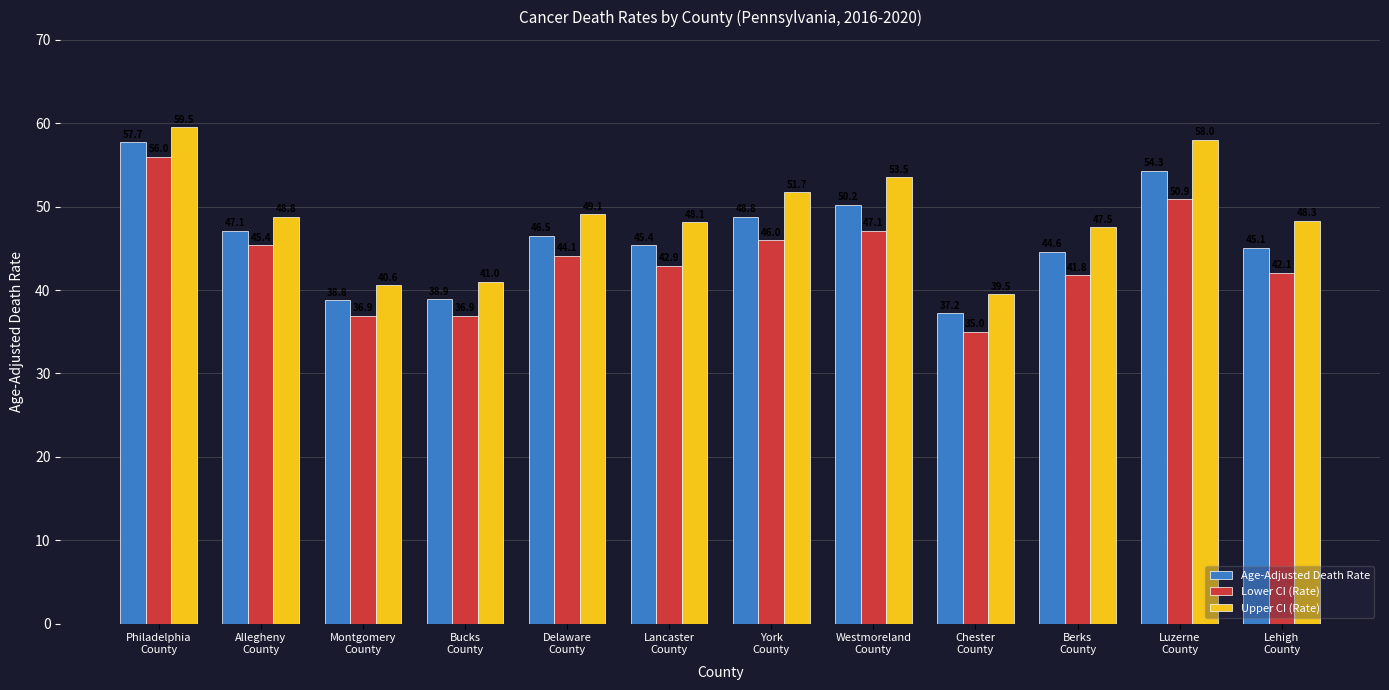

Which series has the largest range (max minus min)?

Lower CI (Rate)